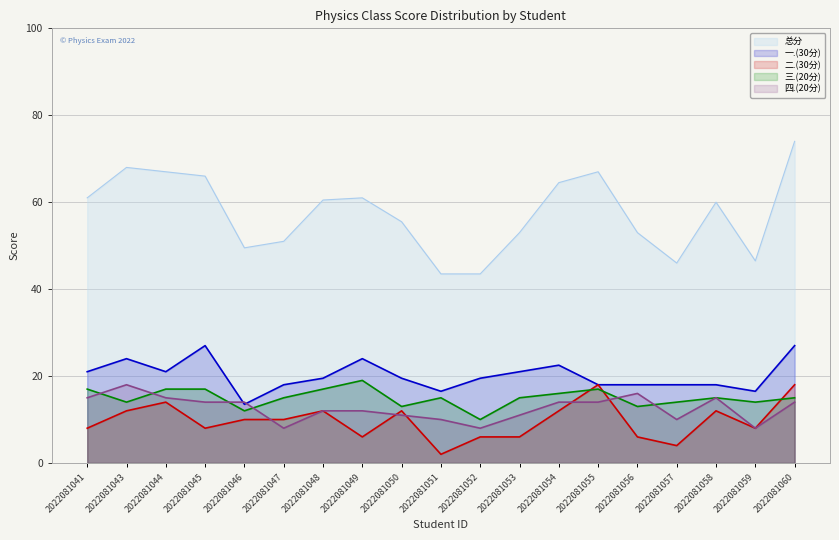

The value of 四.(20分) at 2022081047 is 5.1. True or false?

False